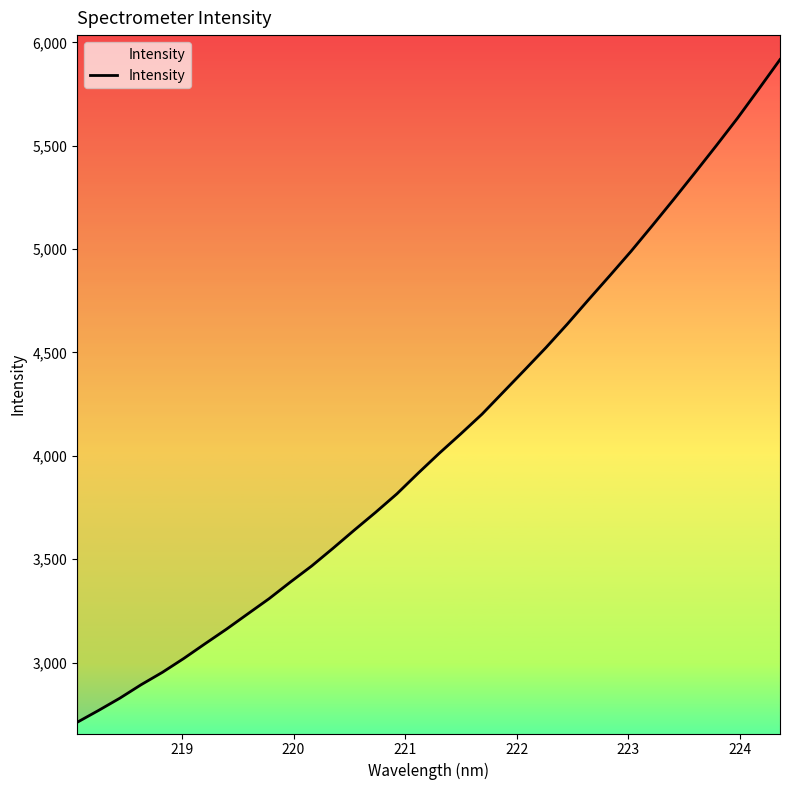

What is the sum of all values?

138845.1